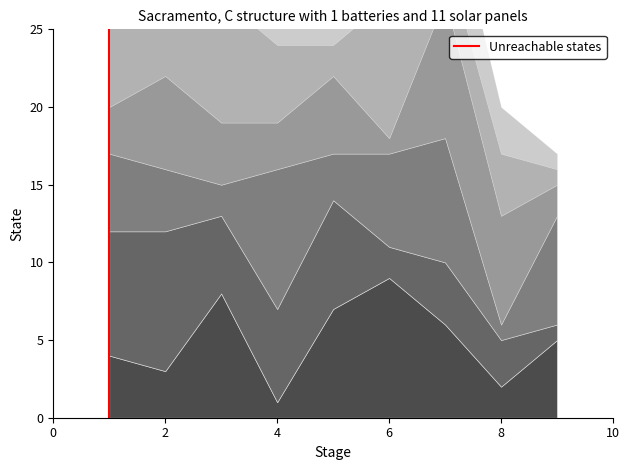

Which has a higher value, 2 or 0?

2